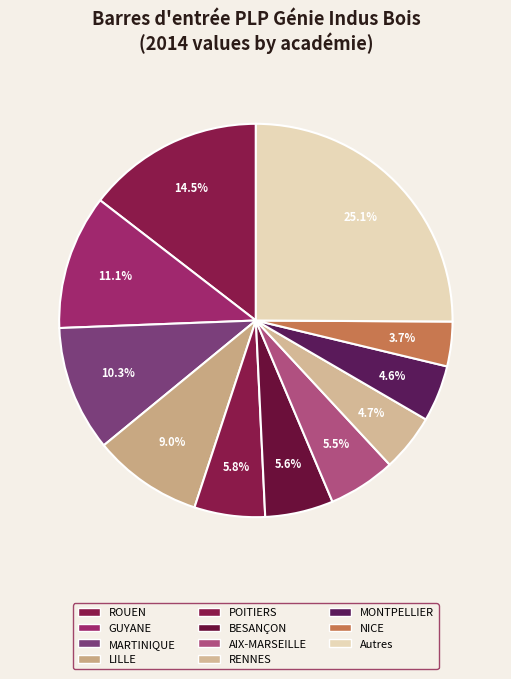

Is there any slice that represents more than half of the pie?

No